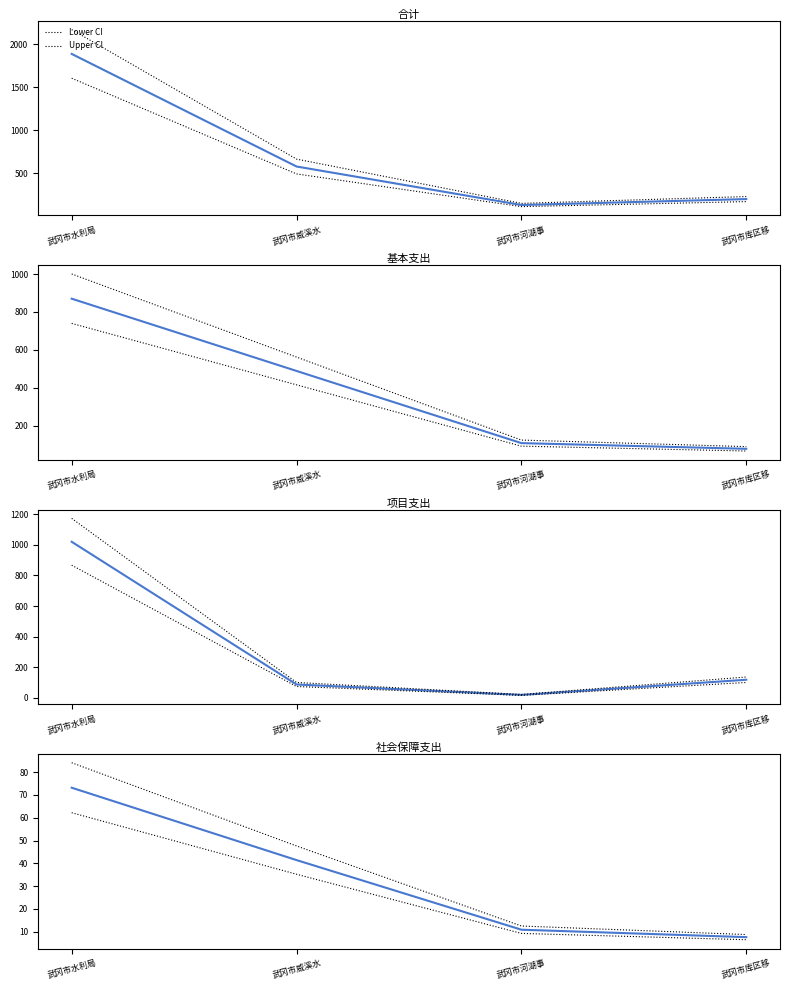

True or false: 合计 and 项目支出 intersect in this chart.

False